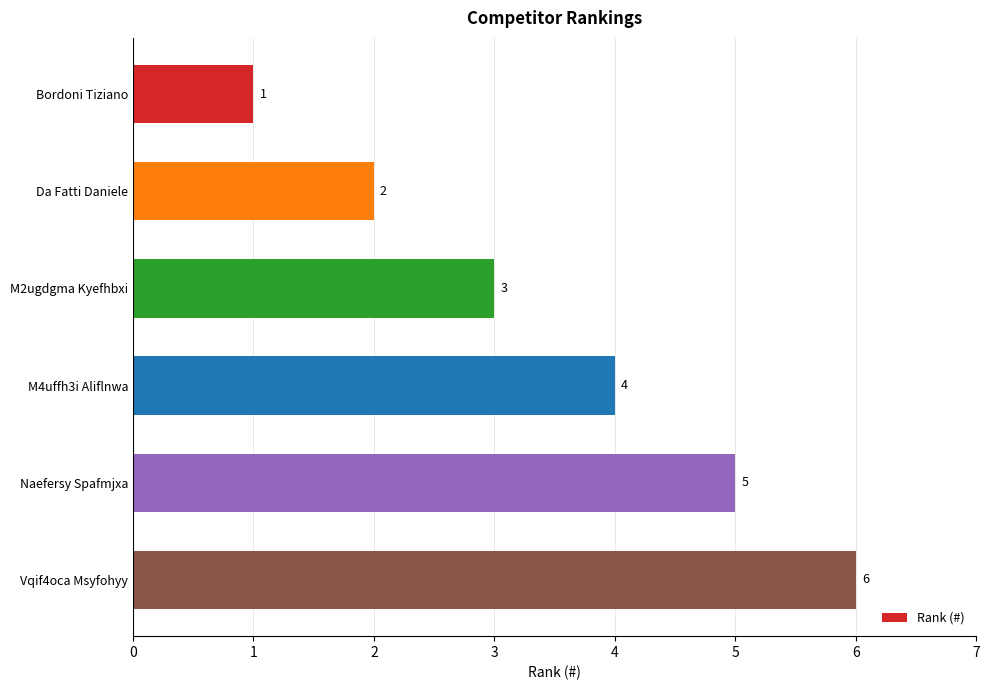

What is the difference between the maximum and minimum values?

5